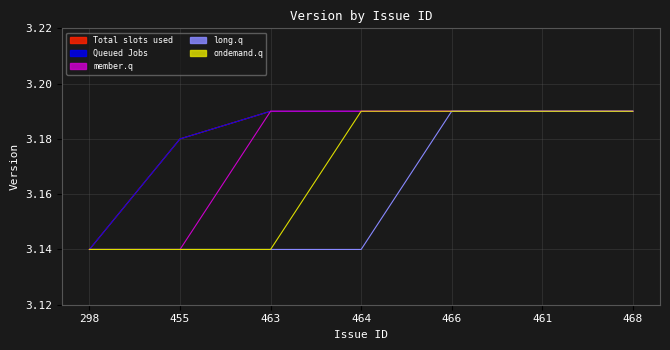

True or false: member.q and long.q intersect in this chart.

False